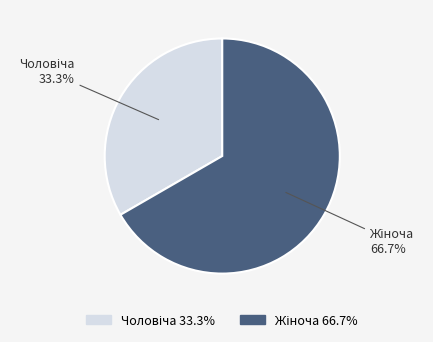

Is there a majority slice in this chart?

Yes